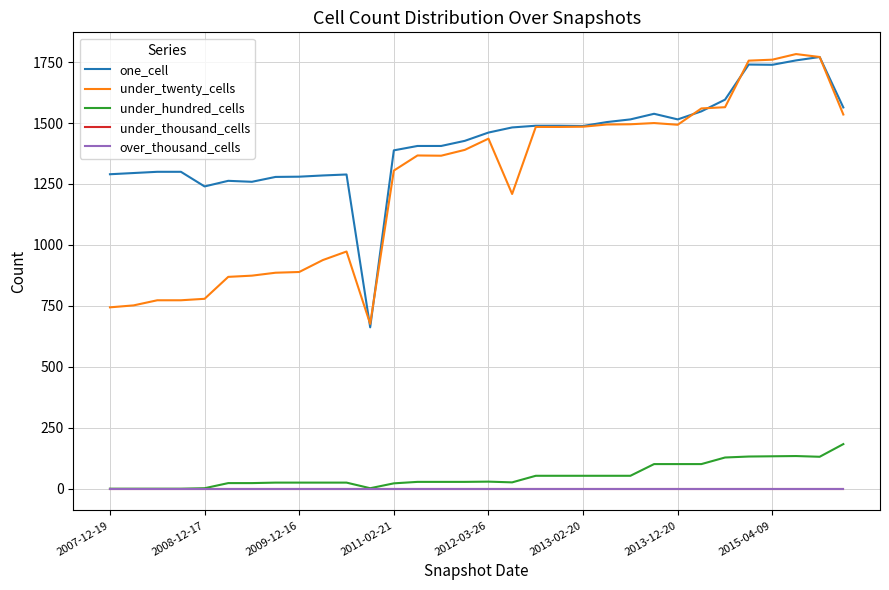

Is this an area chart (filled region under the line)?

No